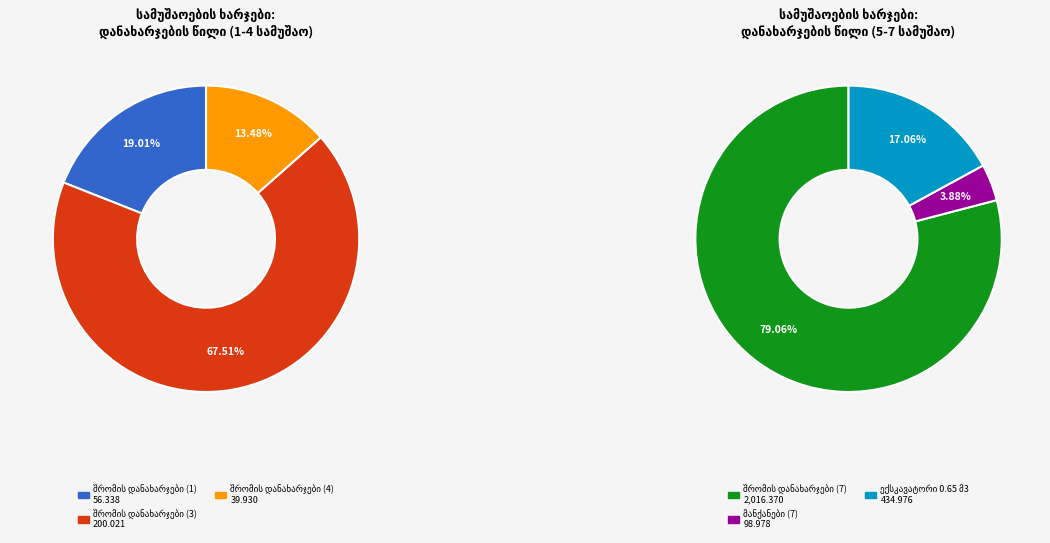

How many slices are in this pie chart?

6